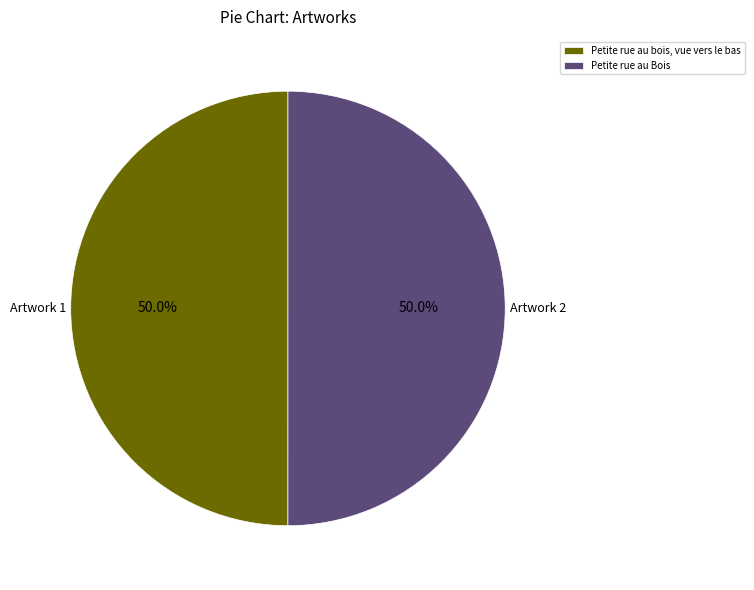

True or false: Petite rue au bois, vue vers le bas accounts for 44% of the total.

False